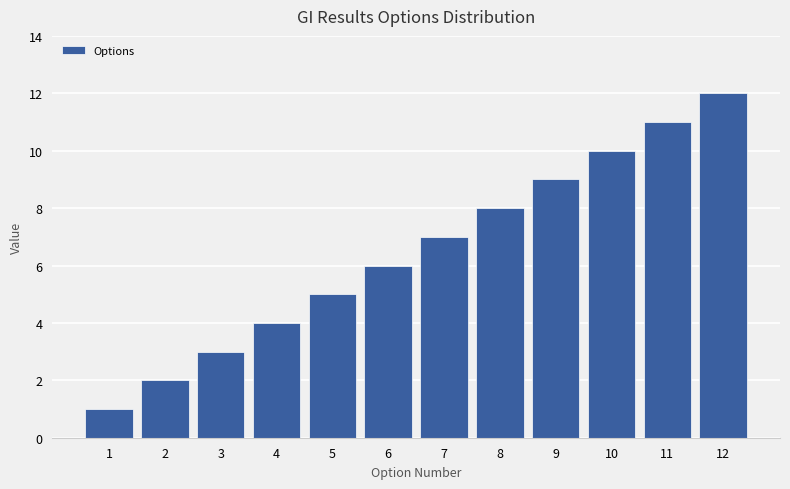

What is the change in value from 2 to 3?

+1